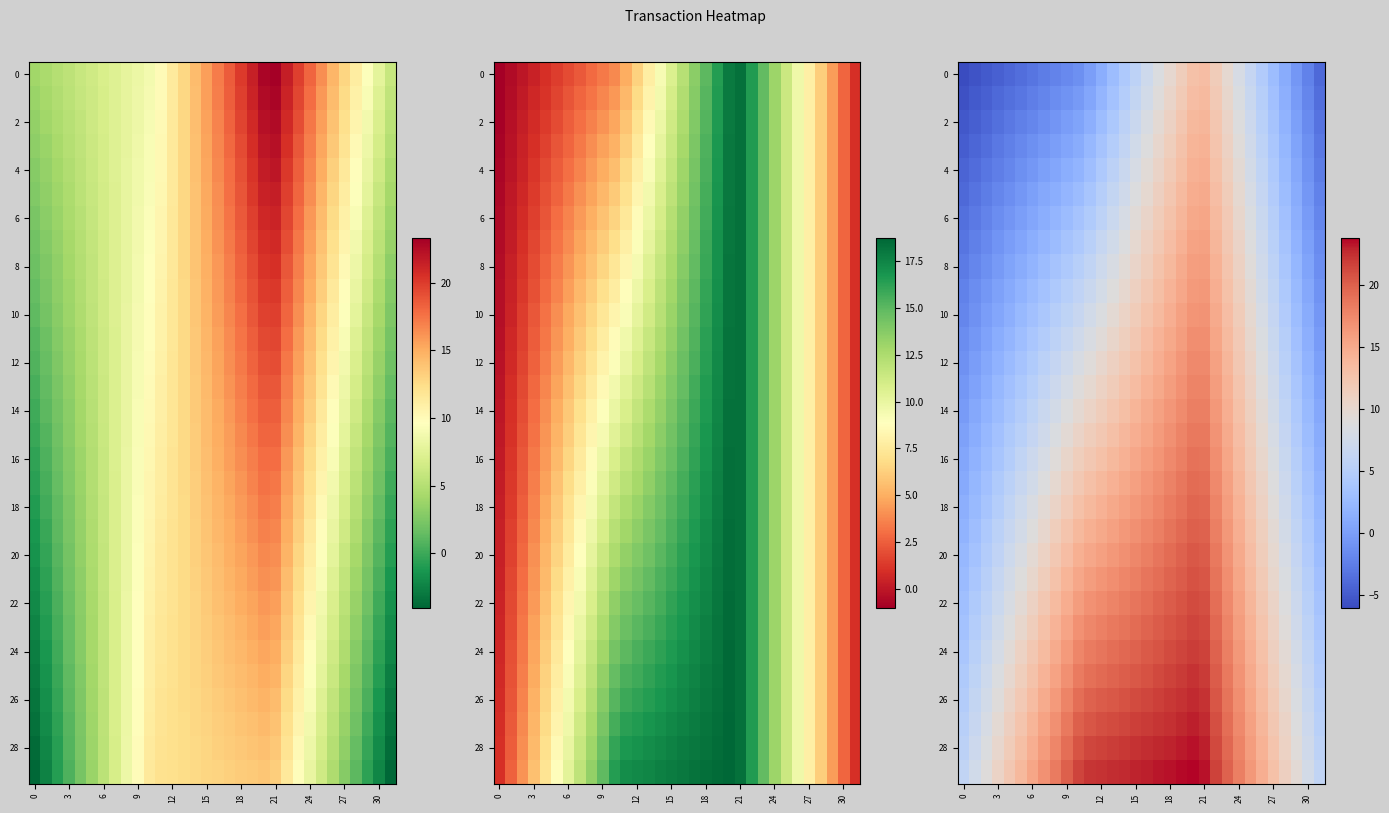

At which category is the sum across all series the highest?

20